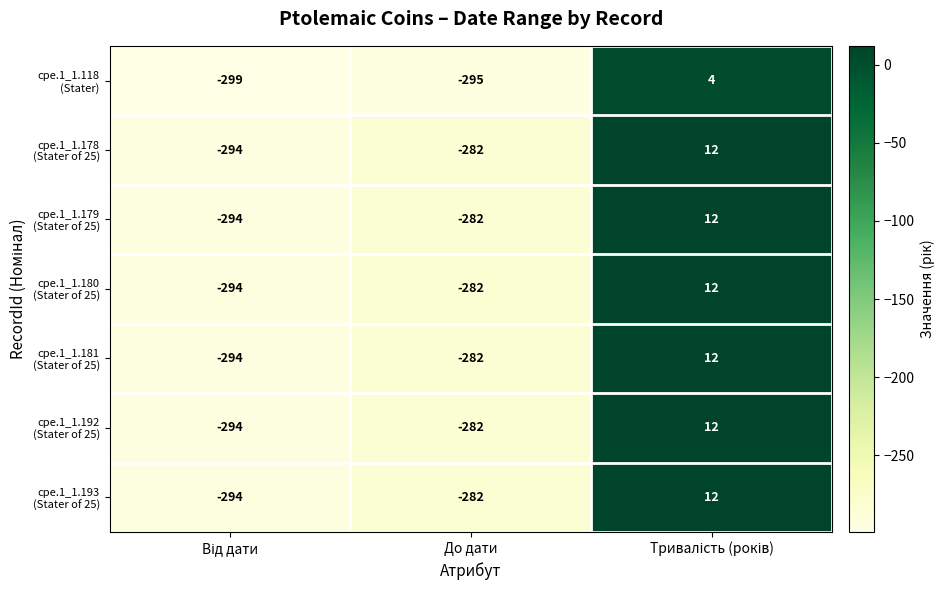

How many series are shown in this chart?

7